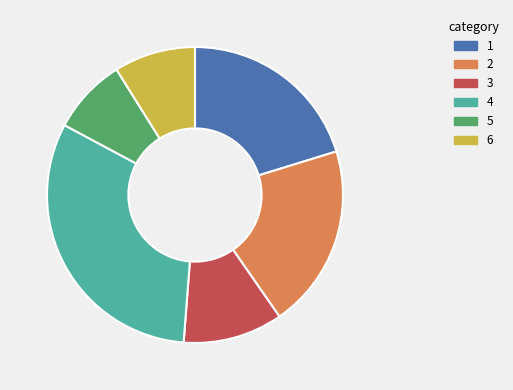

Does any single category account for the majority?

No